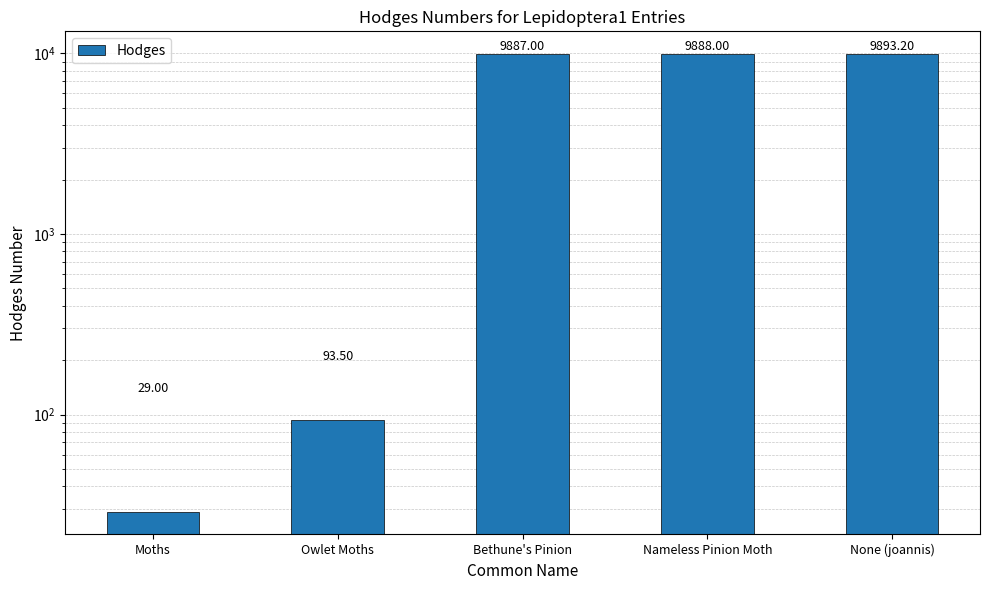

The value at Bethune's Pinion is 9887.0. True or false?

True